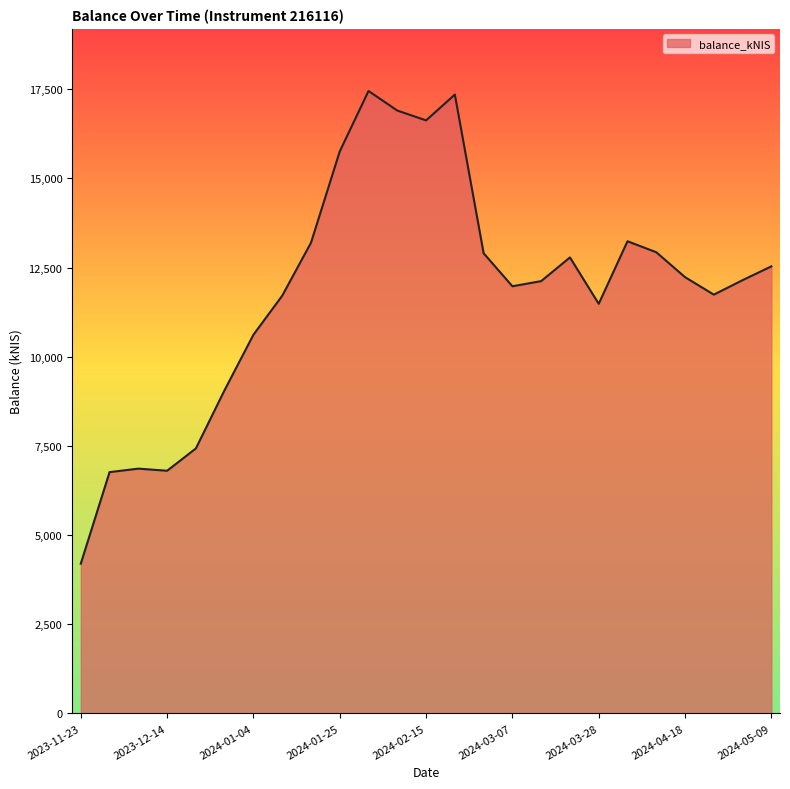

What is the minimum value shown in the chart?

4198.5